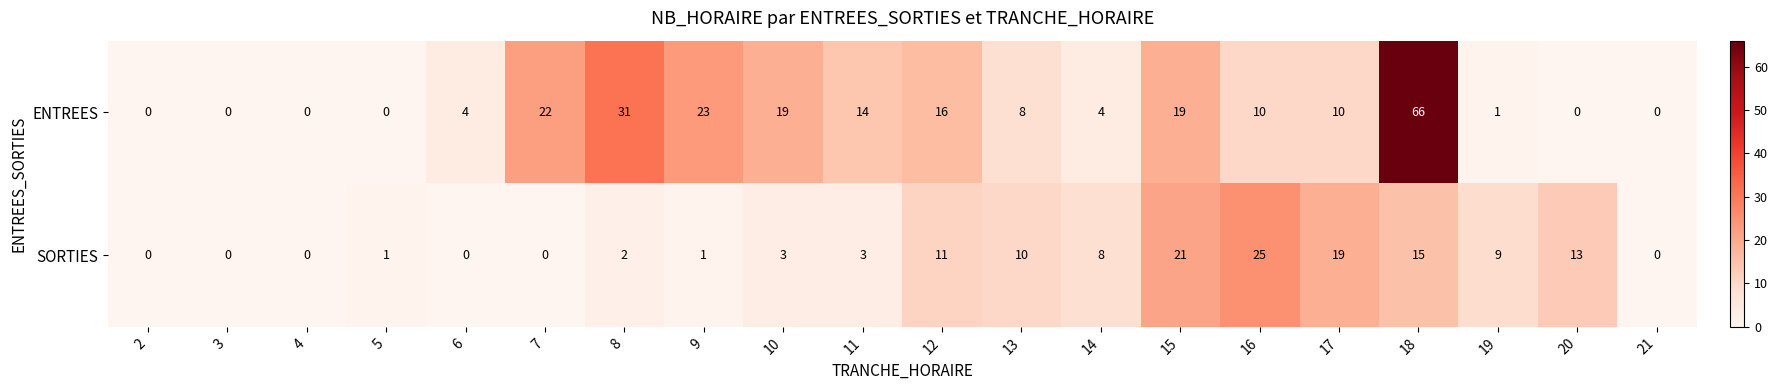

Where is ENTREES nearest to the value 33?

8